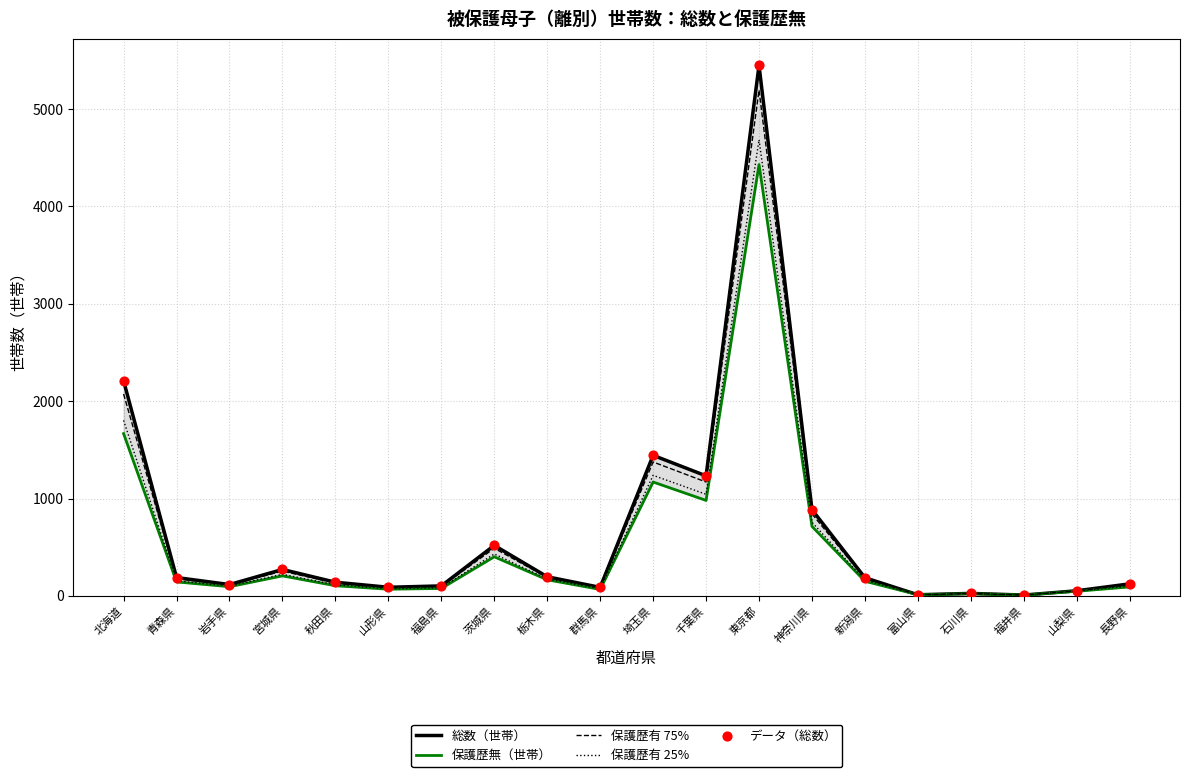

What are all the series names shown in the legend?

総数（世帯）, 保護歴無（世帯）, 保護歴有 75%, 保護歴有 25%, データ（総数）